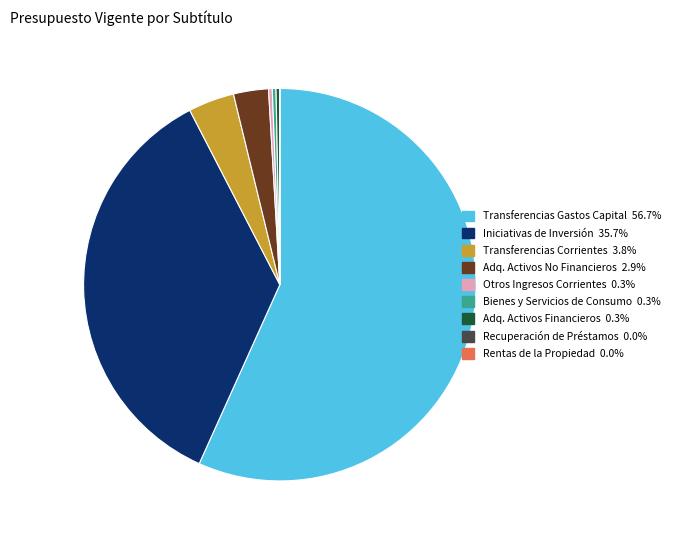

Is there a majority slice in this chart?

Yes